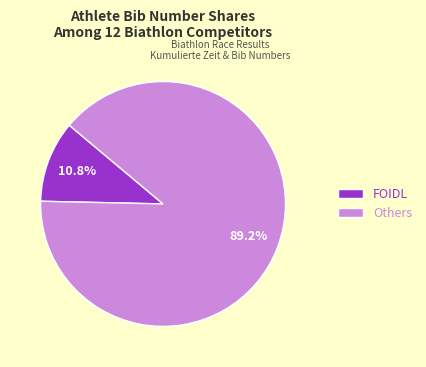

To the nearest percent, what is the difference between the largest and smallest slice percentages?

78%